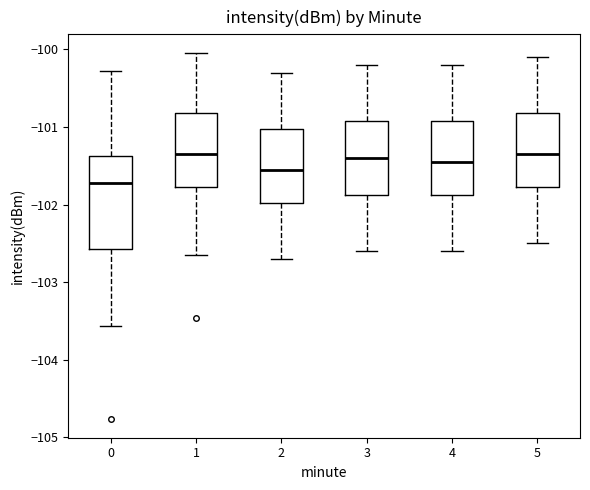

Comparing the boxes themselves (not the whiskers), which one is the tallest?

0